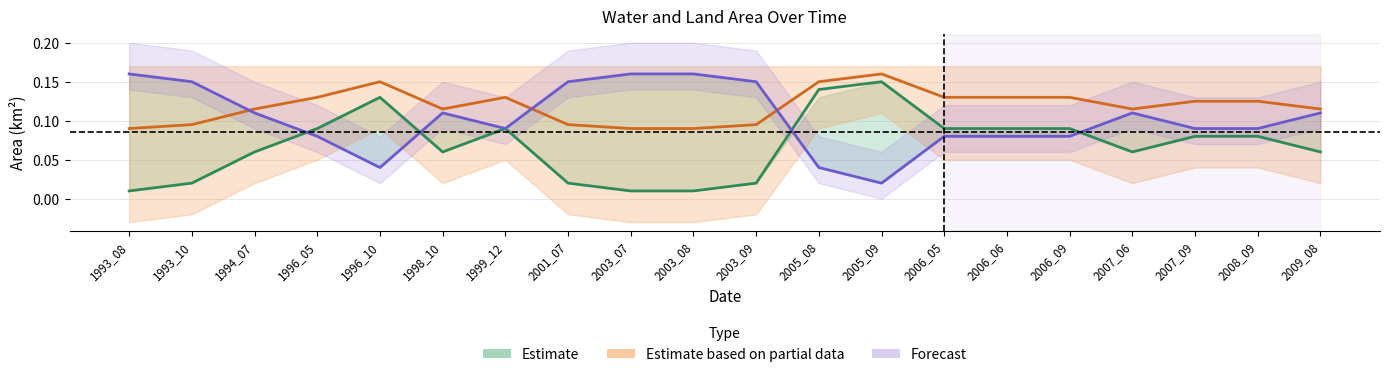

How many interior local peaks does the landArea series have?

2